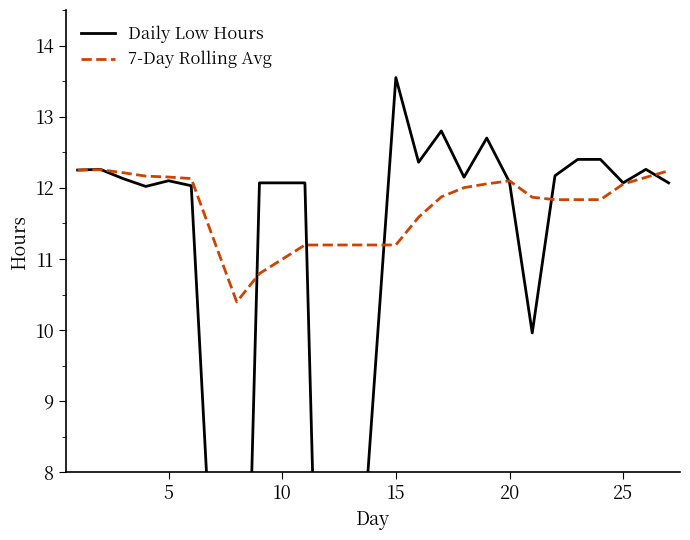

How many data points in 7-Day Rolling Avg are less than 12?

12